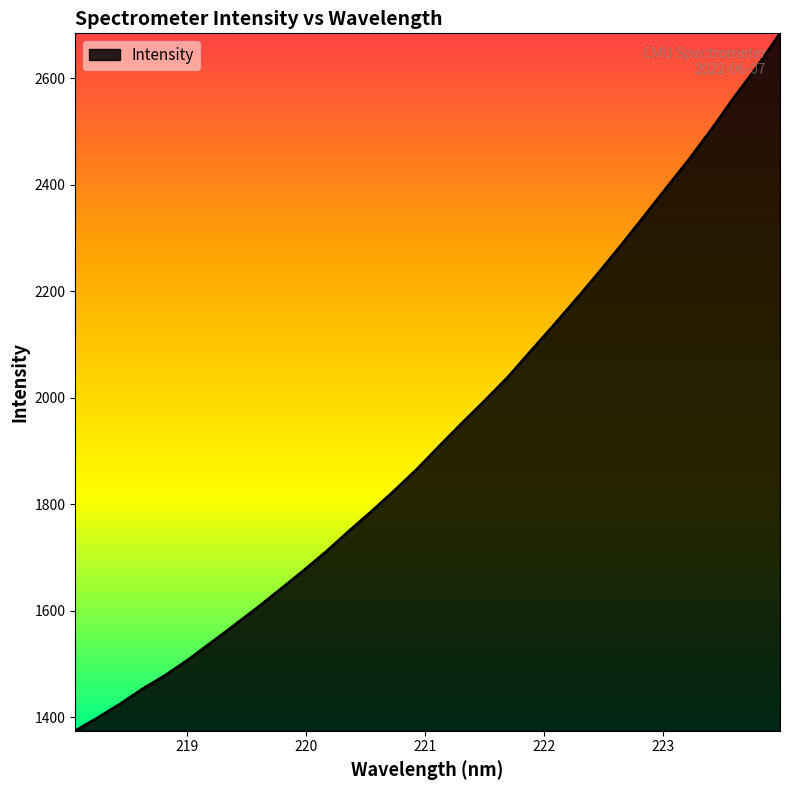

What is the maximum value shown in the chart?

2684.8